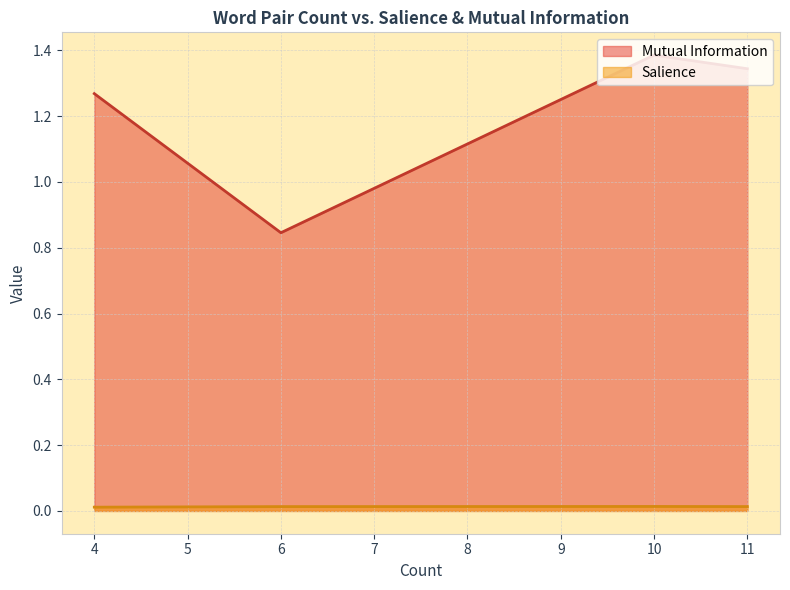

Rank the series by their maximum value, from highest to lowest.

Mutual Information, Salience